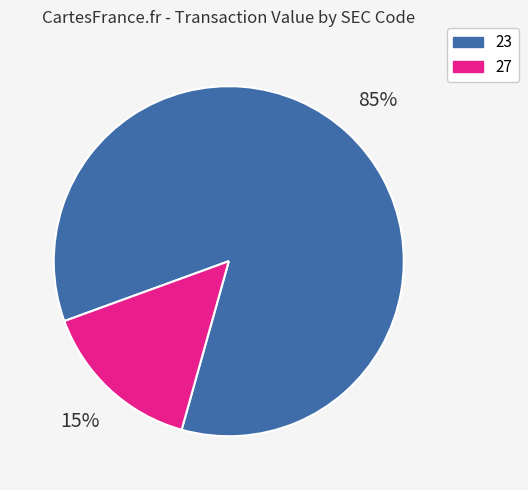

Is it true that 27 is 15% of the pie?

True